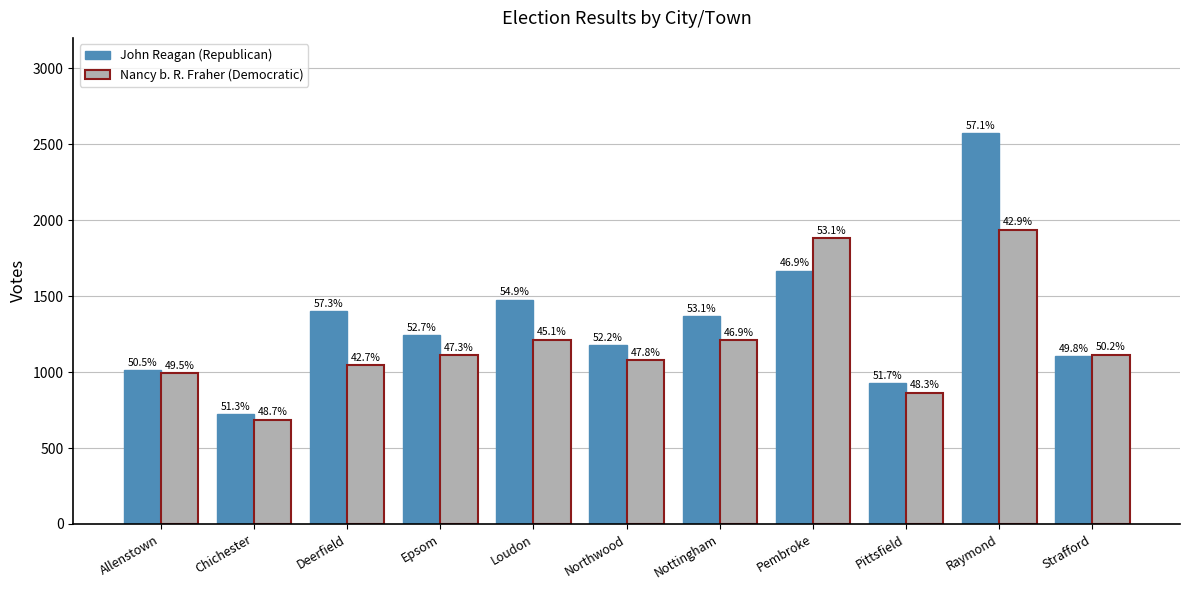

Between Epsom and Northwood, which is larger?

Epsom